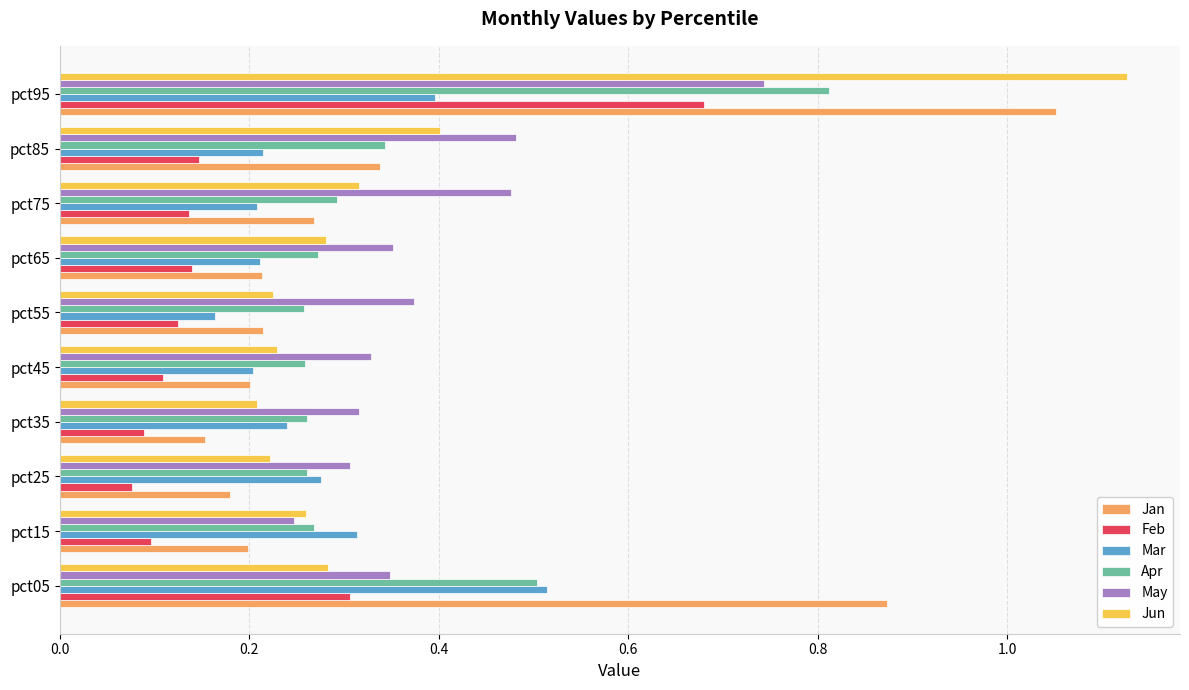

Between pct25 and pct95, which series saw the biggest shift?

Jun